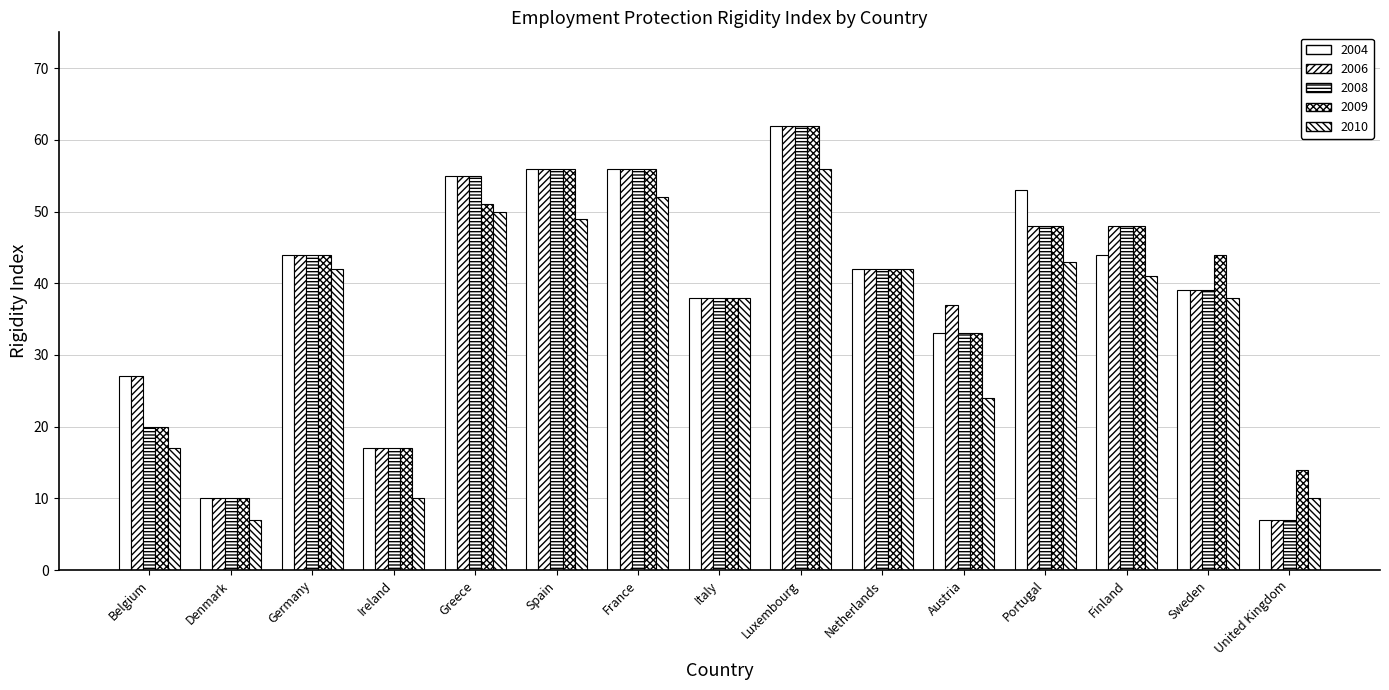

How many series are shown in this chart?

5